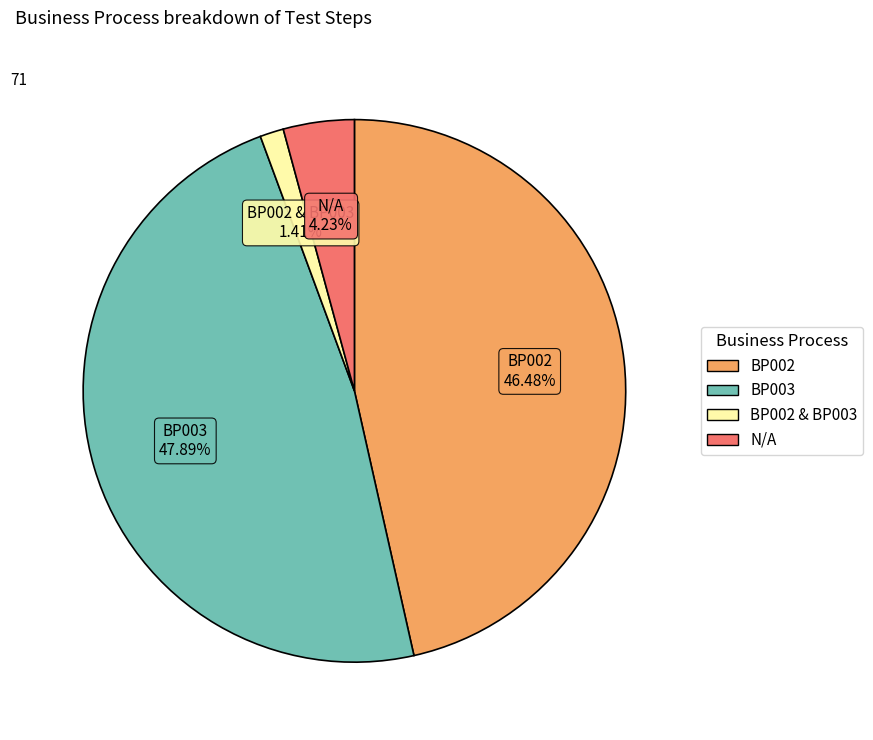

Is there a majority slice in this chart?

No